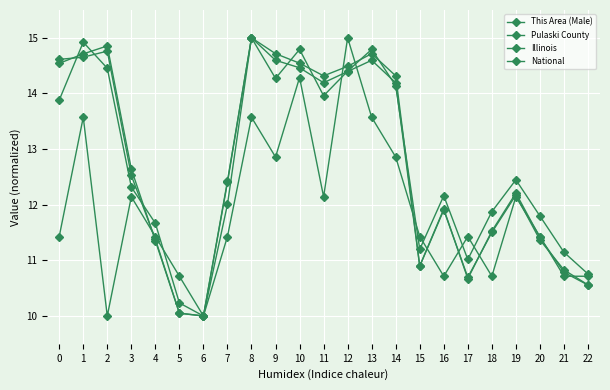

How many intersections are there between Illinois and This Area (Male)?

10